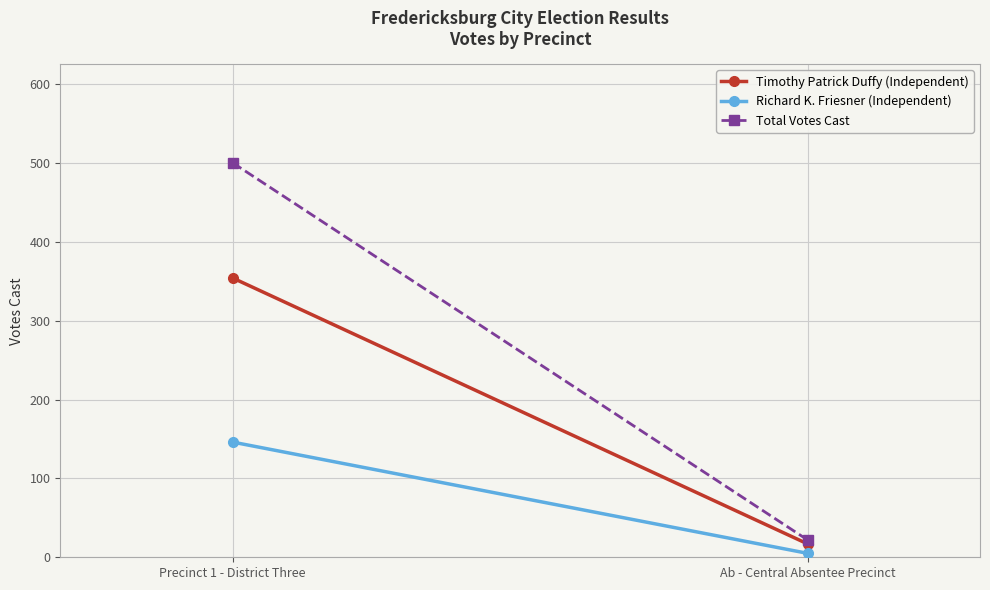

What is the label of the 2nd point from the right?

Precinct 1 - District Three